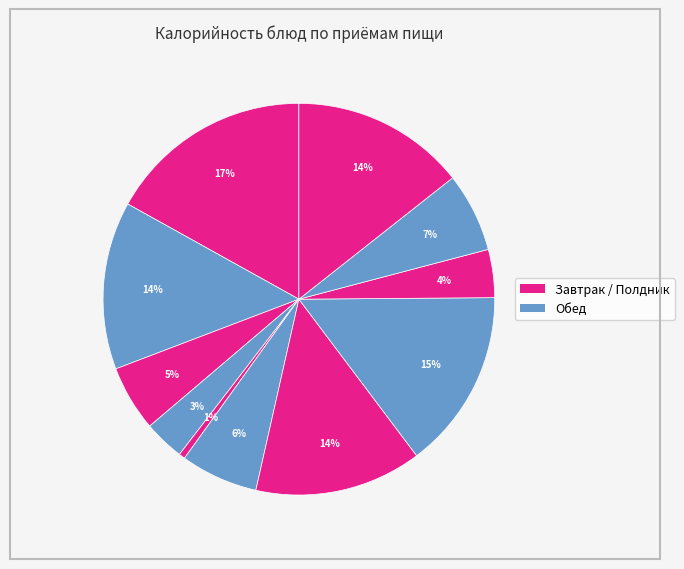

How many slices are in this pie chart?

11